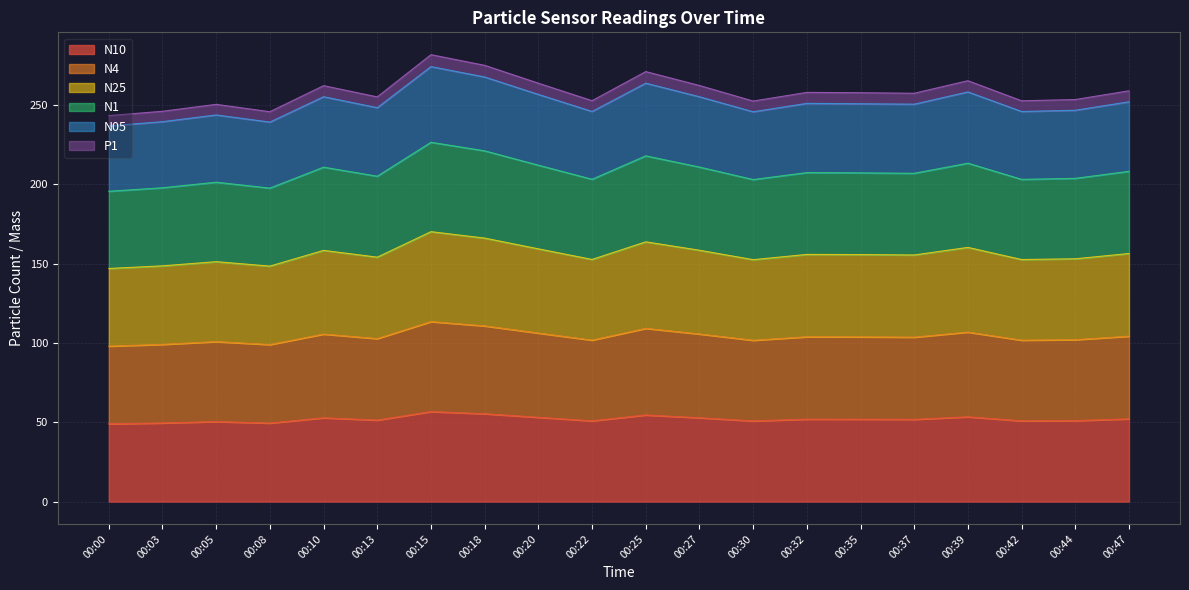

At which label is N10 closest to 52?

00:32